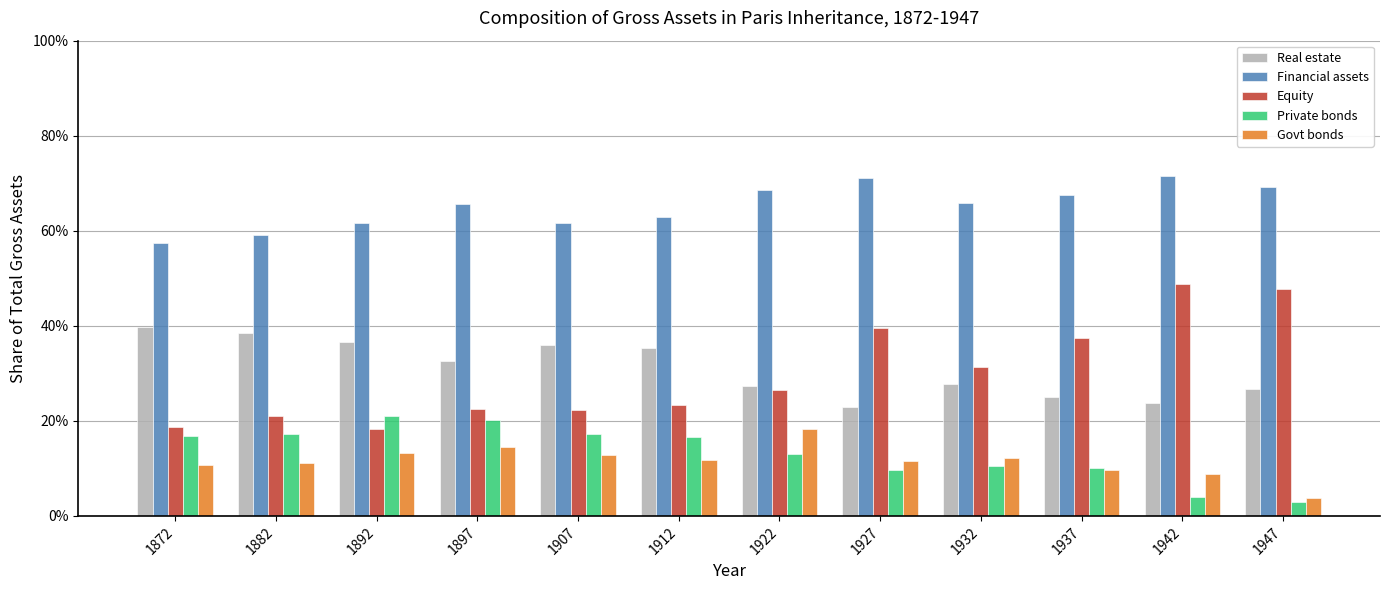

What is the average value of the Financial assets series?

0.7